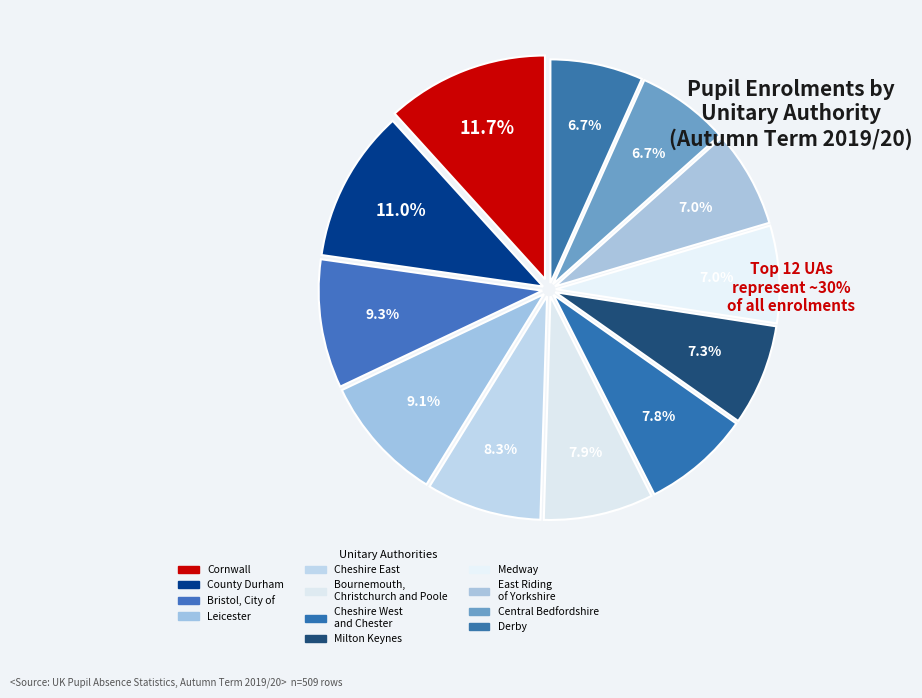

The Cheshire East slice represents 8% of the pie. True or false?

True